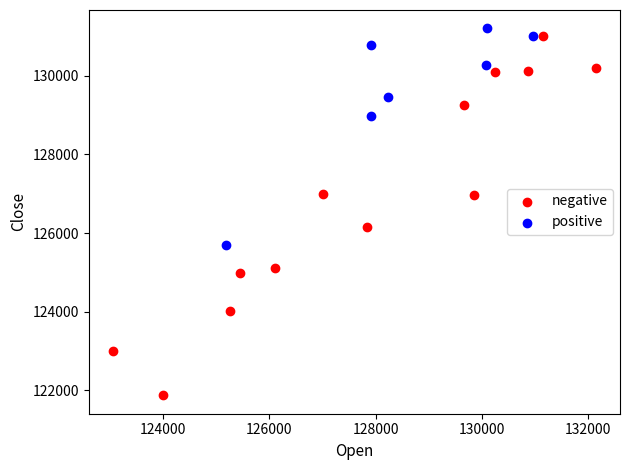

Which series reaches the minimum Y coordinate?

negative